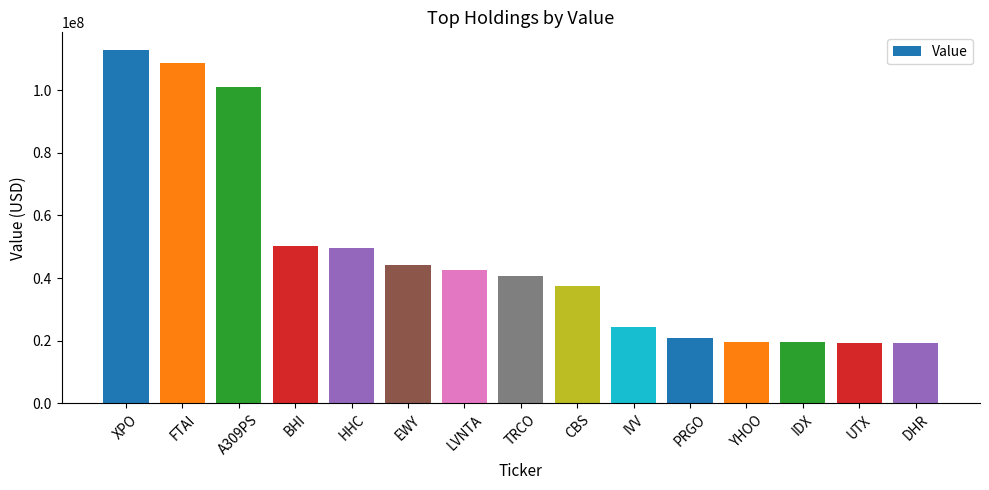

Which category has the highest value across all series?

XPO